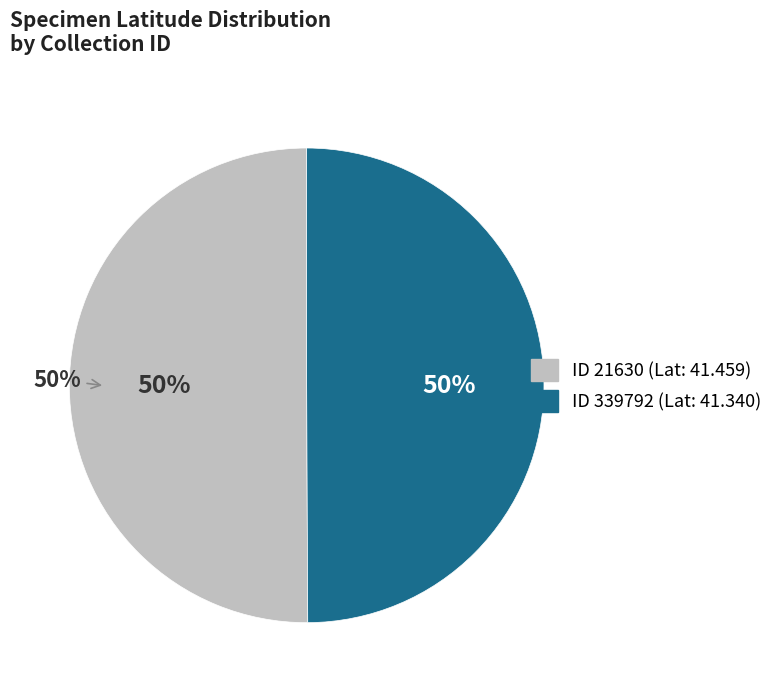

Is the sum of 21630 and 339792 greater than half?

Yes